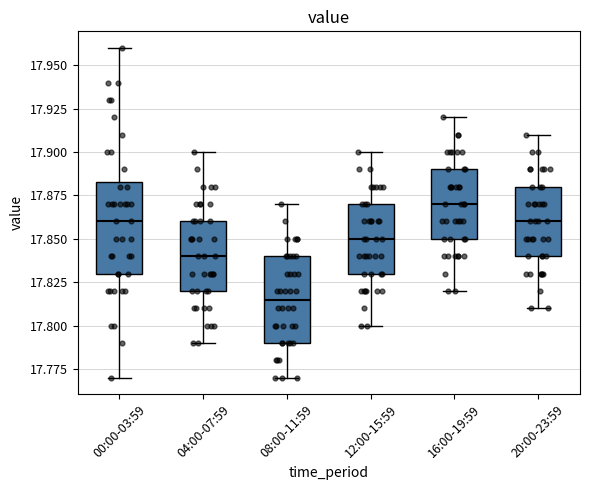

Where does the lower whisker of the box for 04:00-07:59 end on the y-axis? The values are not printed on the chart, so give them approximately, as read against the axis.

17.790